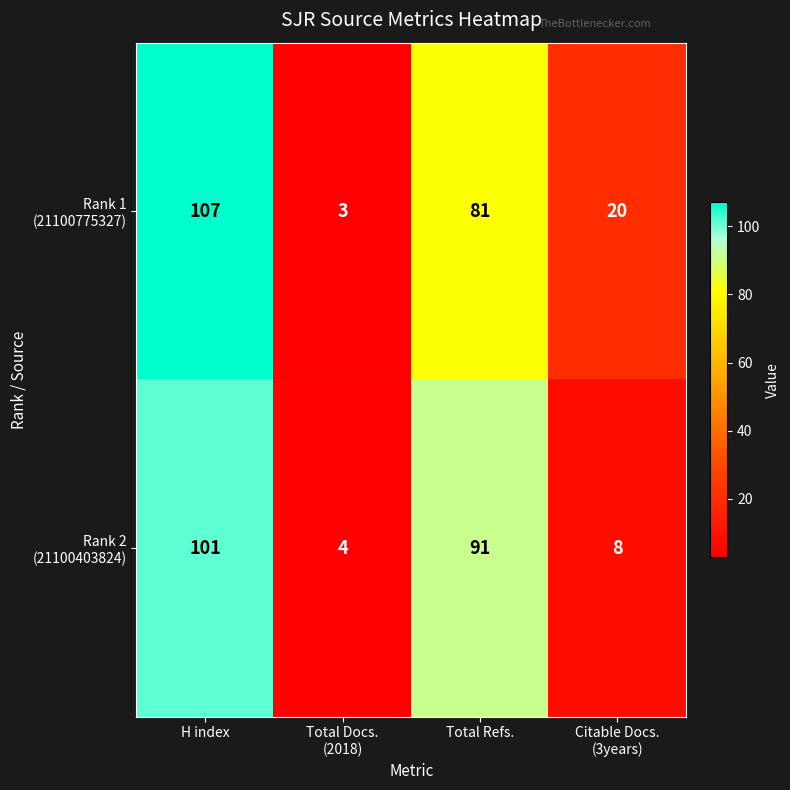

At which category is the sum across all series the highest?

H index